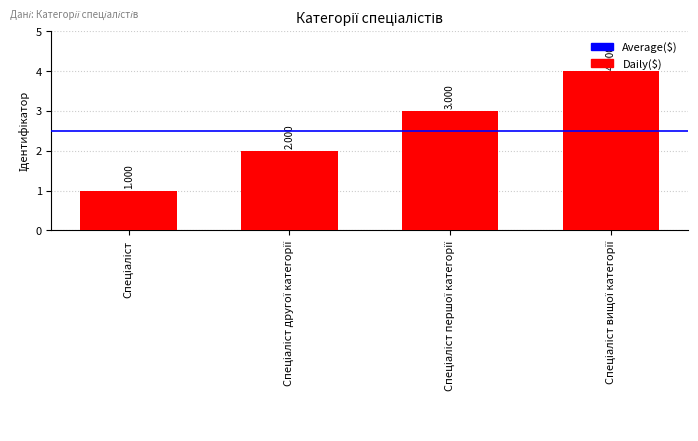

Between Спеціаліст другої категорії and Спеціаліст вищої категорії, which is larger?

Спеціаліст вищої категорії